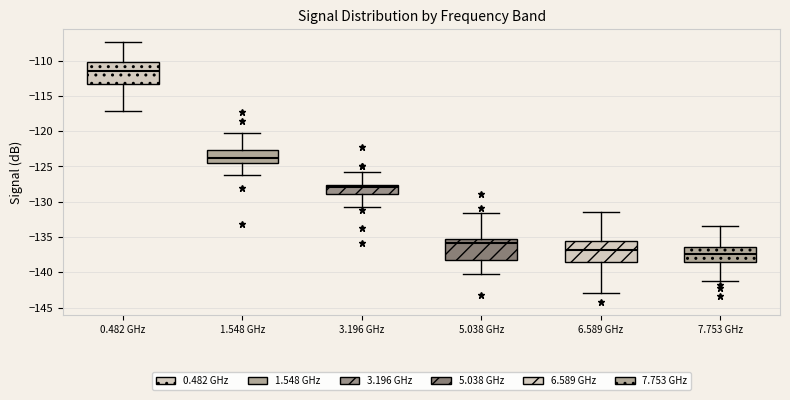

Where does the upper whisker of the box for 1.548 GHz end on the y-axis? The values are not printed on the chart, so give them approximately, as read against the axis.

-120.0